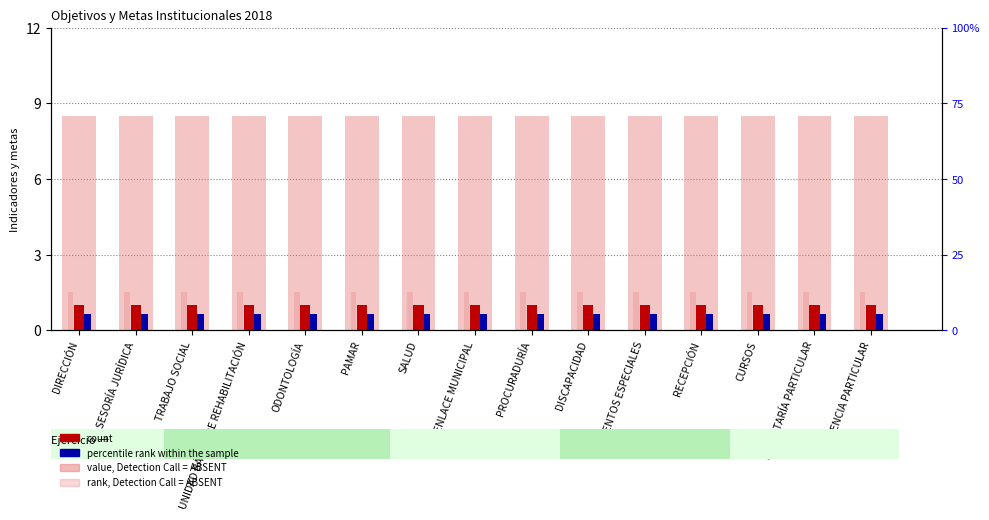

What is the label of the 5th bar from the left?

ODONTOLOGÍA